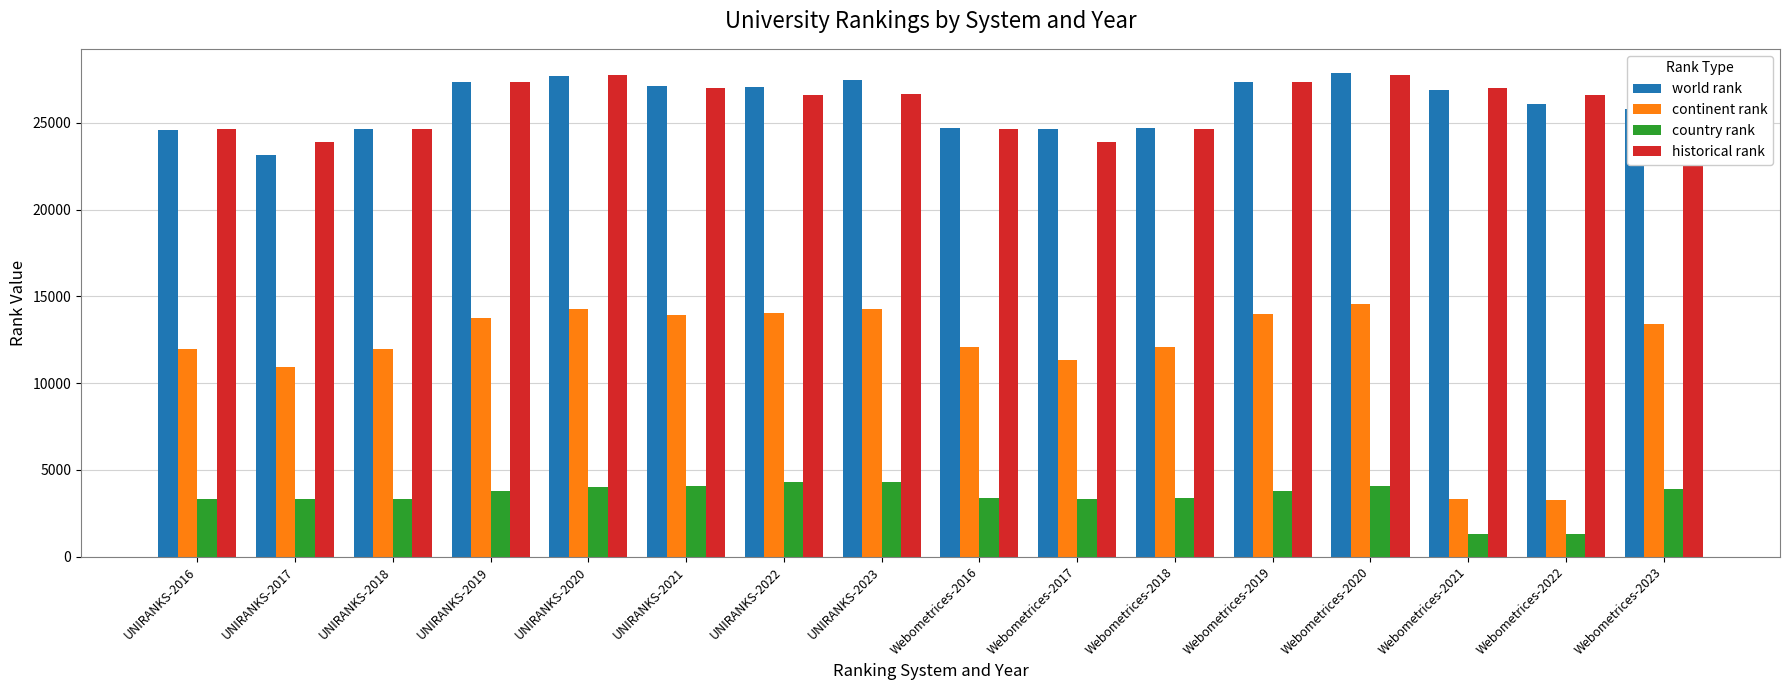

What is the value of the country rank bar at the 6th from the left?

4088